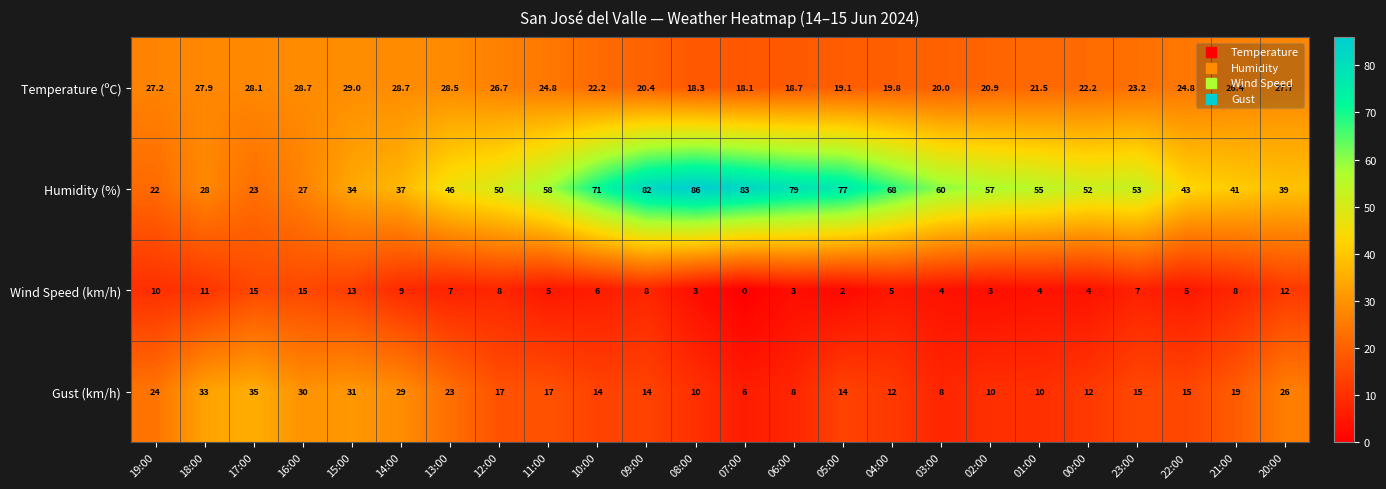

What is the average value of the Humidity (%) series?

53.0